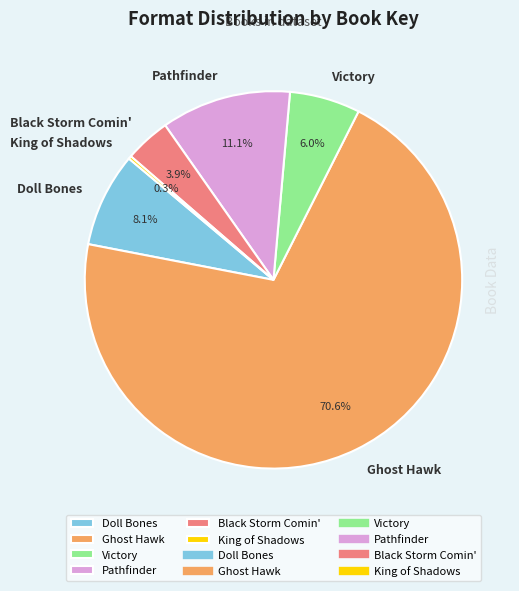

Between Black Storm Comin' and Victory, which is larger?

Victory